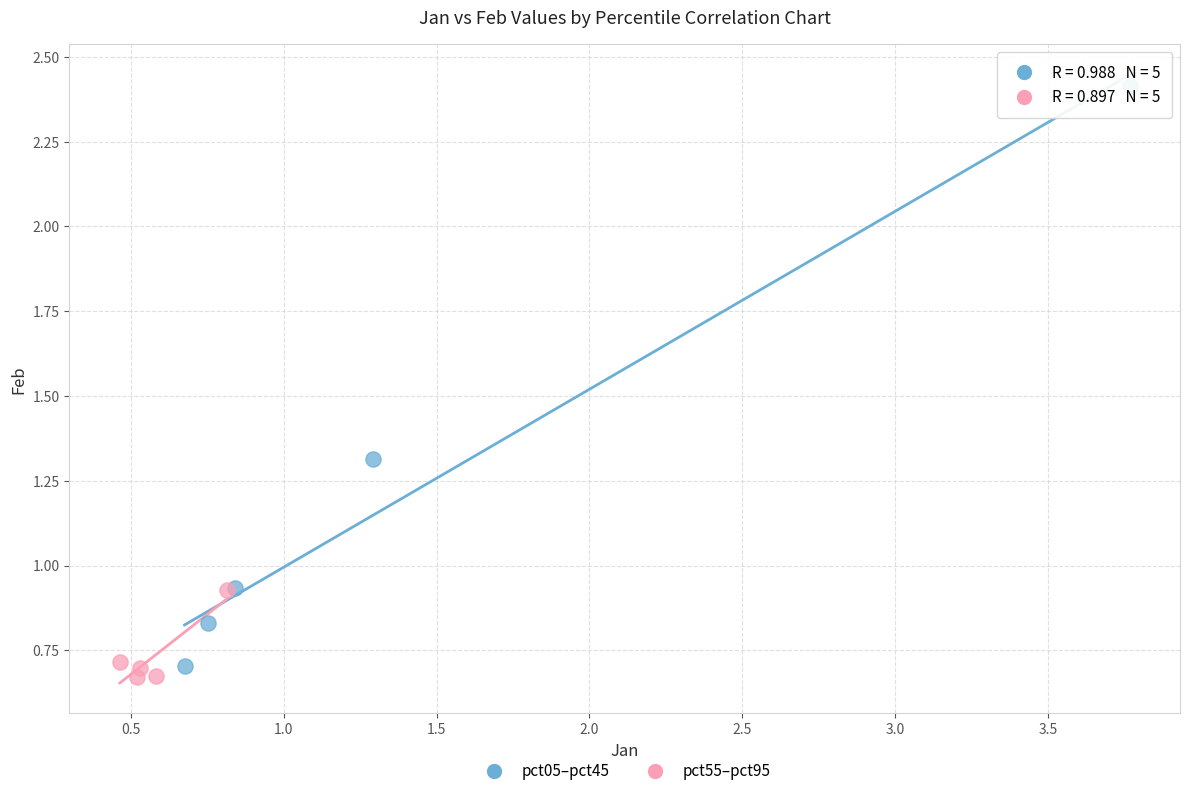

Which series reaches the maximum Y coordinate?

pct05–pct45